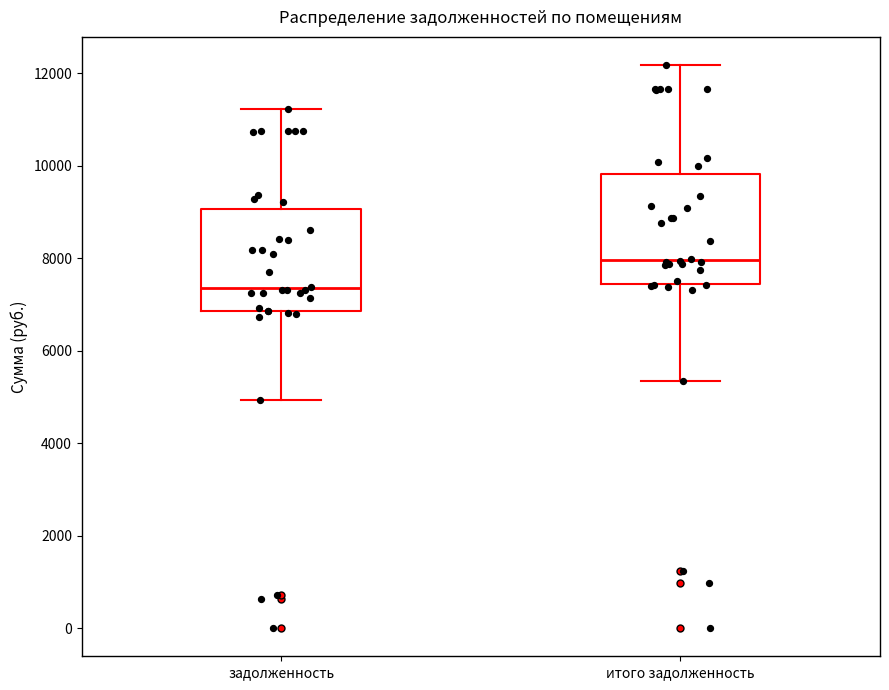

Which box's median line is the lowest?

задолженность